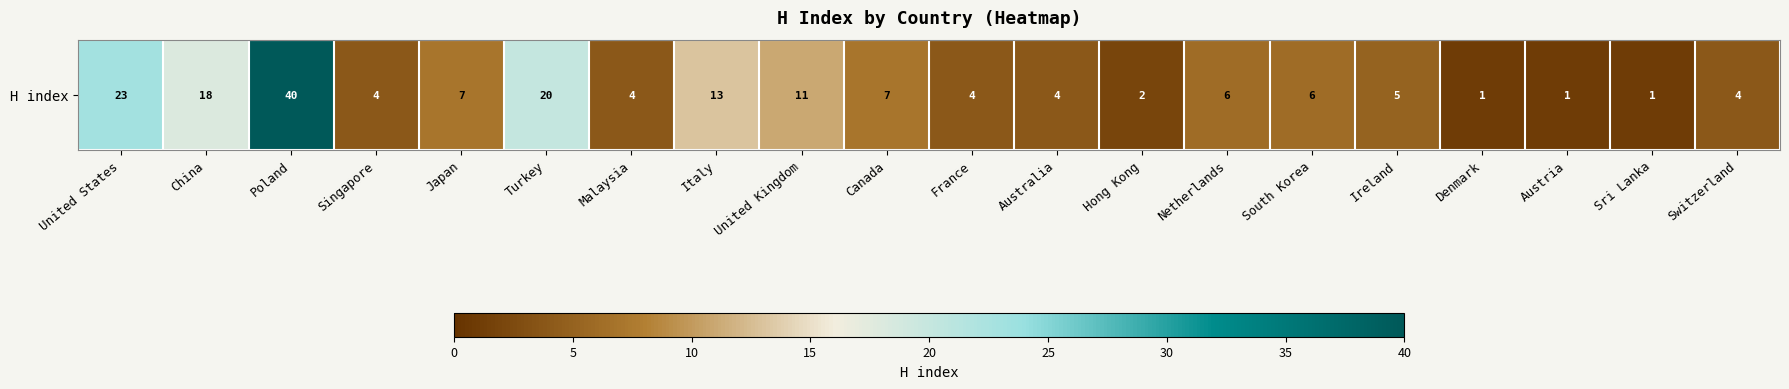

At which category does the chart reach its peak across all series?

Poland